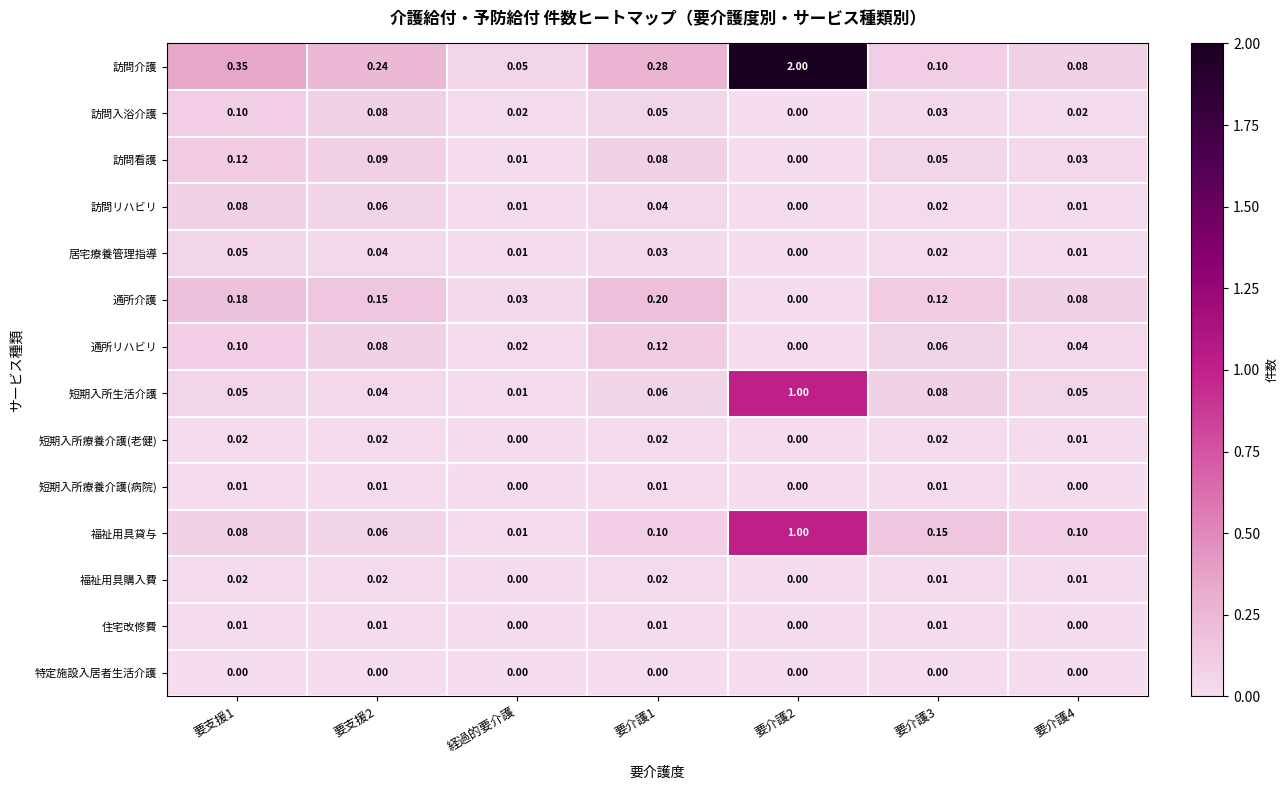

Which series has the largest range (max minus min)?

訪問介護